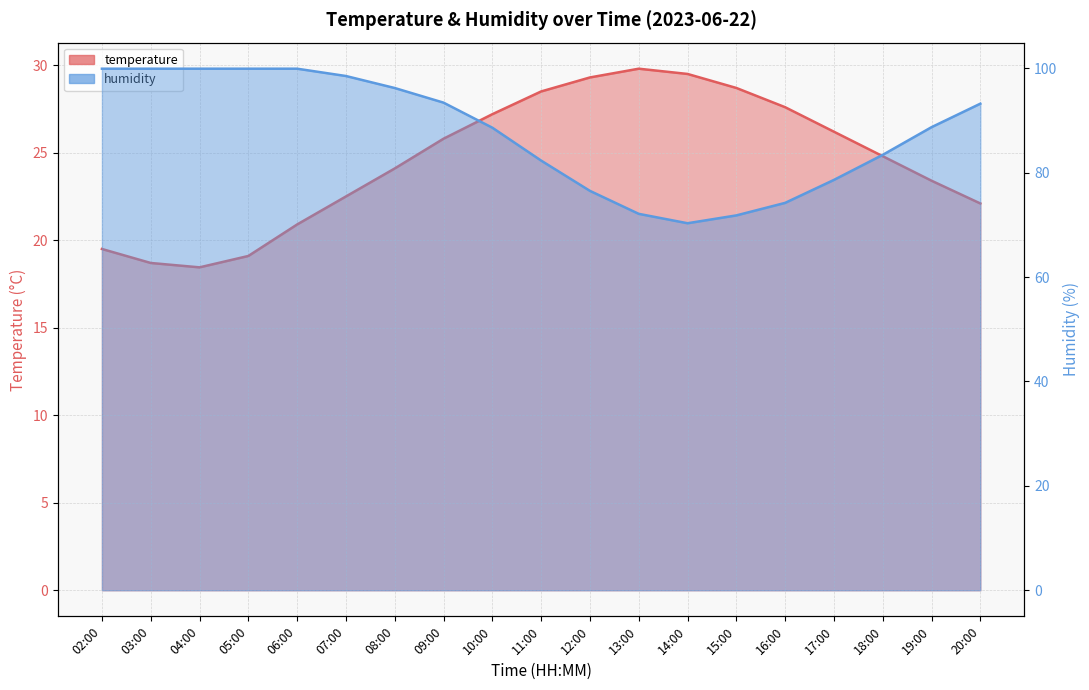

How many values in the humidity series are below 88?

8